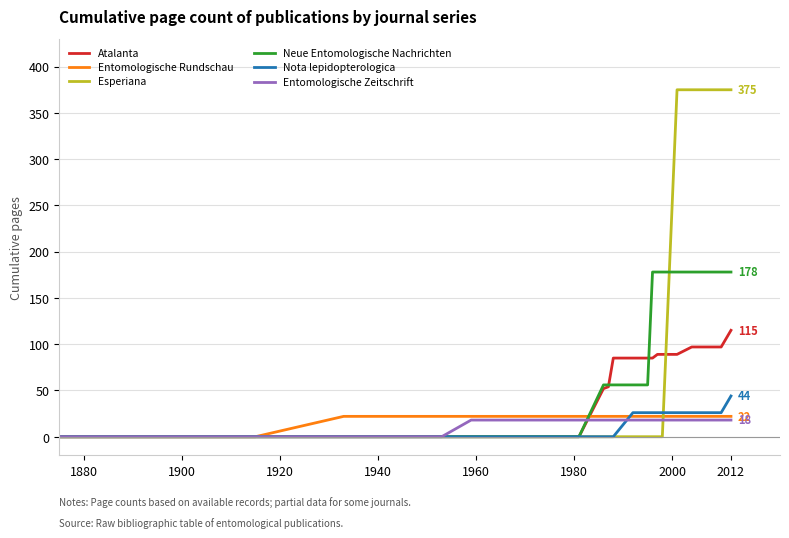

What is the greatest value displayed?

375